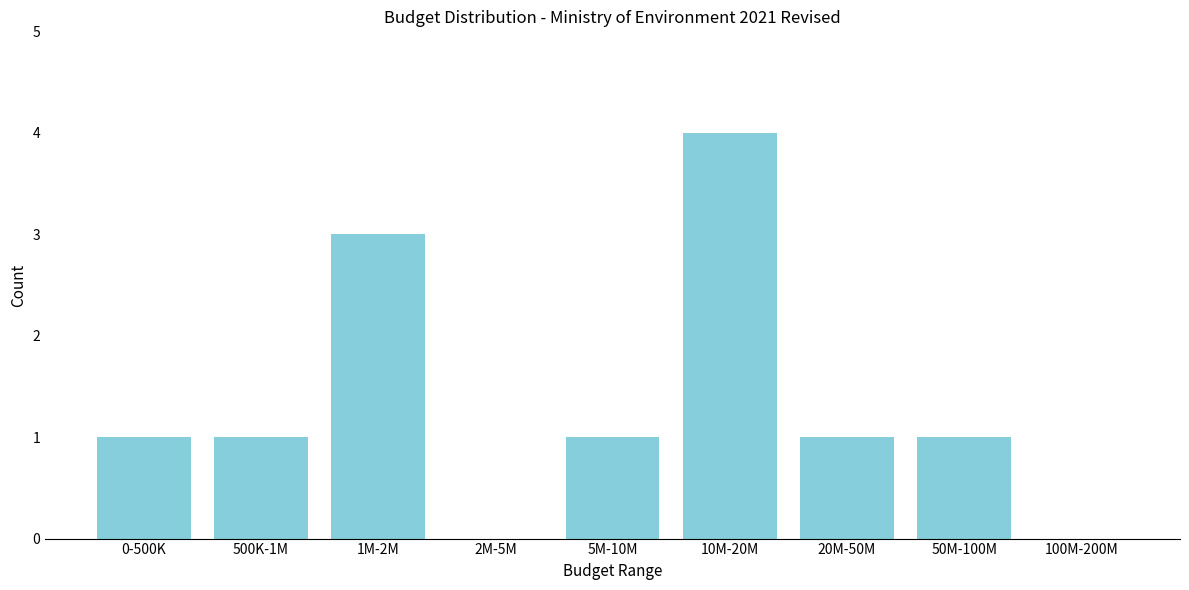

Reading right to left, what are all the values shown in this chart?

100M-200M=0	50M-100M=1	20M-50M=1	10M-20M=4	5M-10M=1	2M-5M=0	1M-2M=3	500K-1M=1	0-500K=1